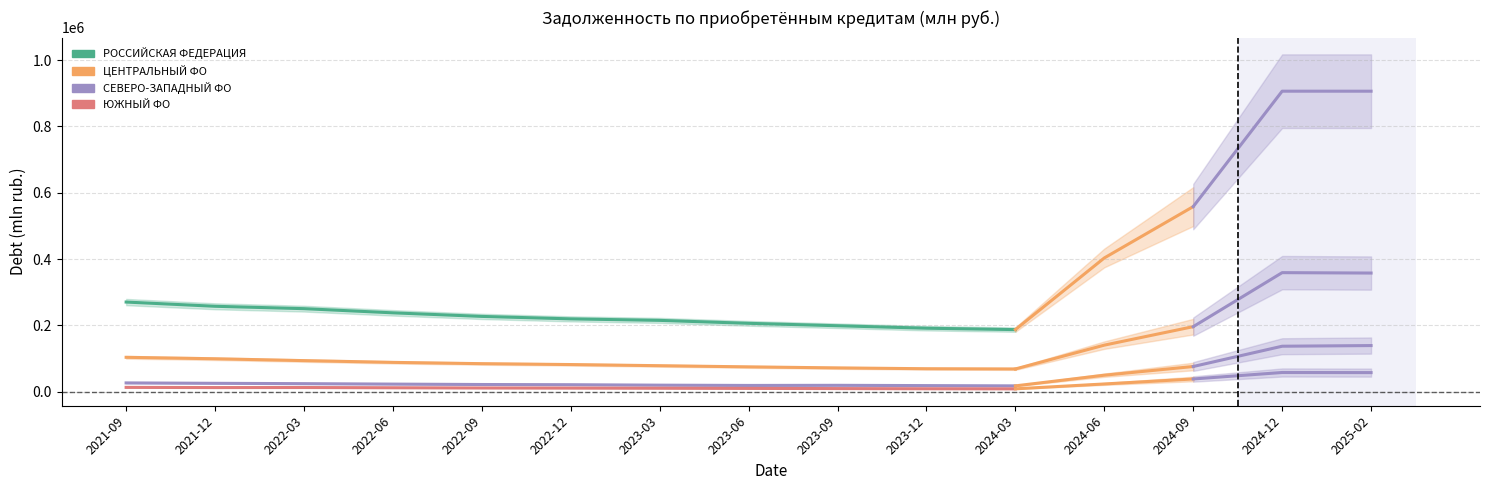

True or false: СЕВЕРО-ЗАПАДНЫЙ ФО has a value of 17943 at 2024-03.

True